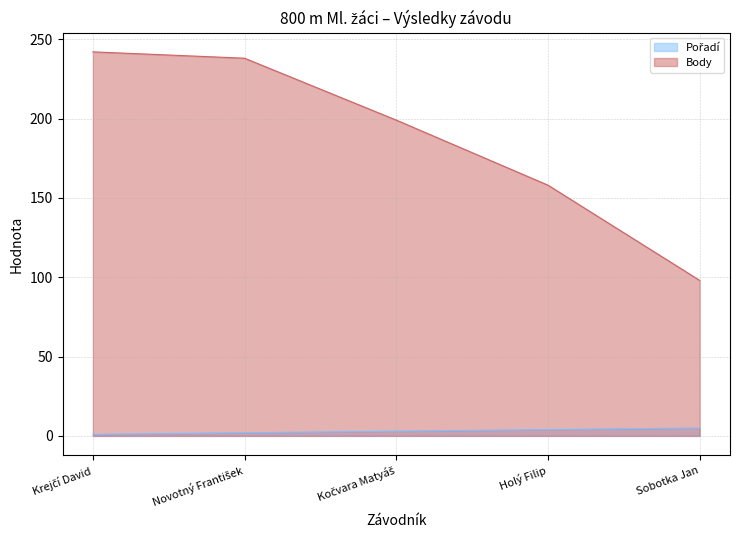

Read the Body value at Sobotka Jan.

98